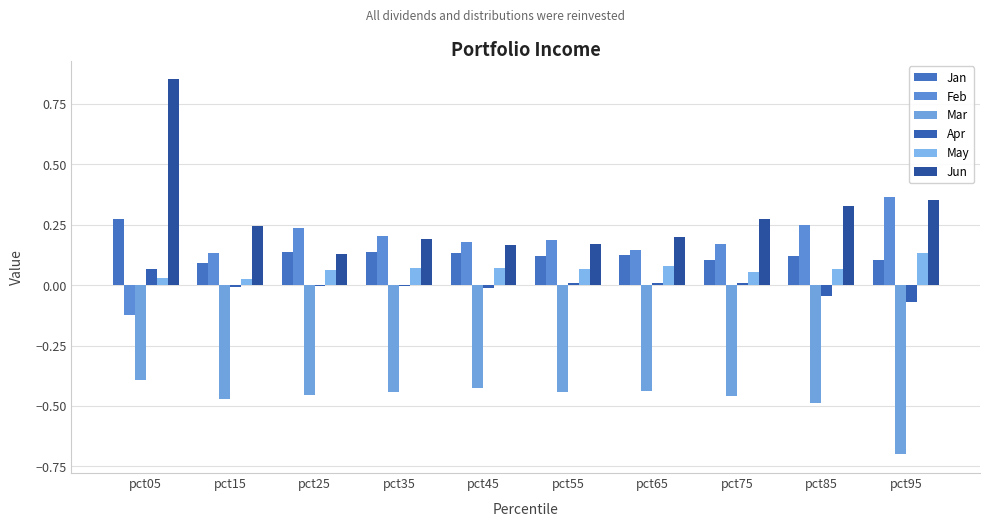

Count the number of data series in this chart.

6